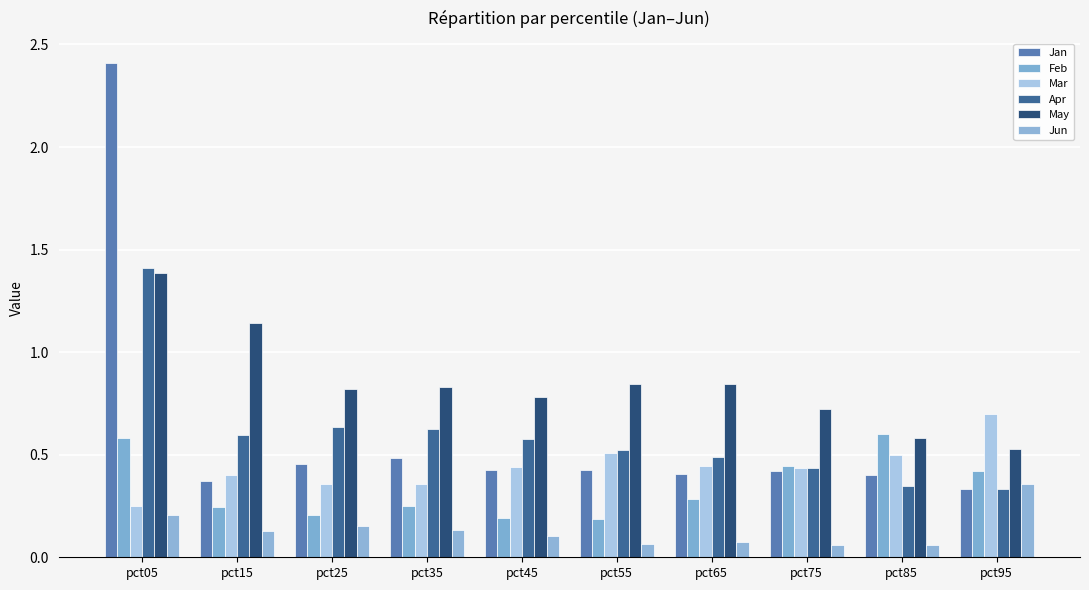

Count the number of data series in this chart.

6